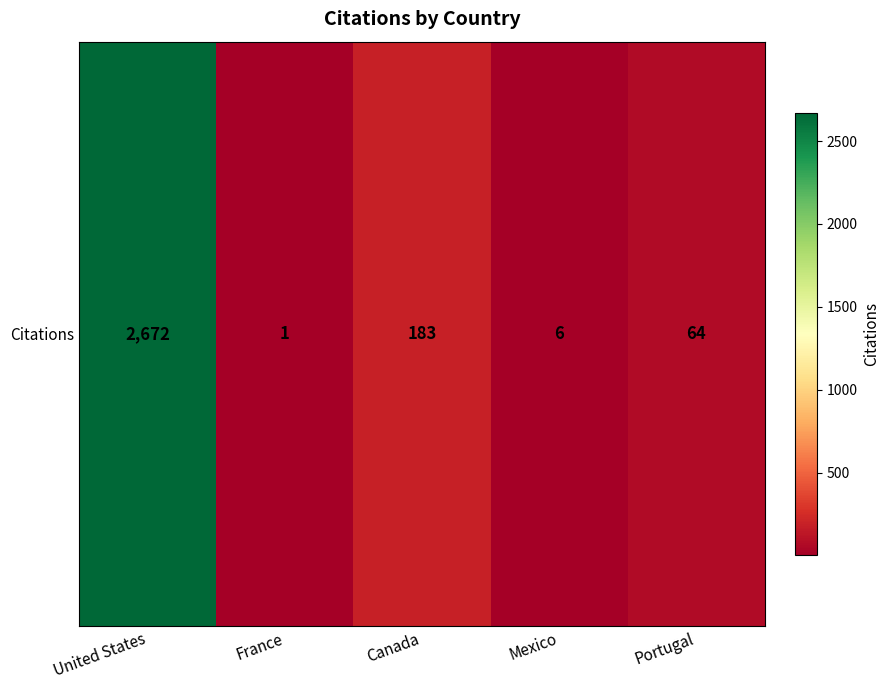

The chart shows a value of 115 at Portugal. True or false?

False